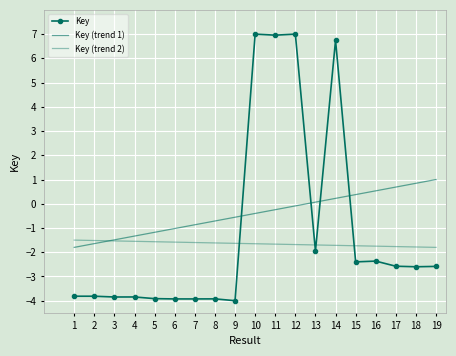

Between which two adjacent categories do Key and Key (trend 2) first intersect?

9 and 10